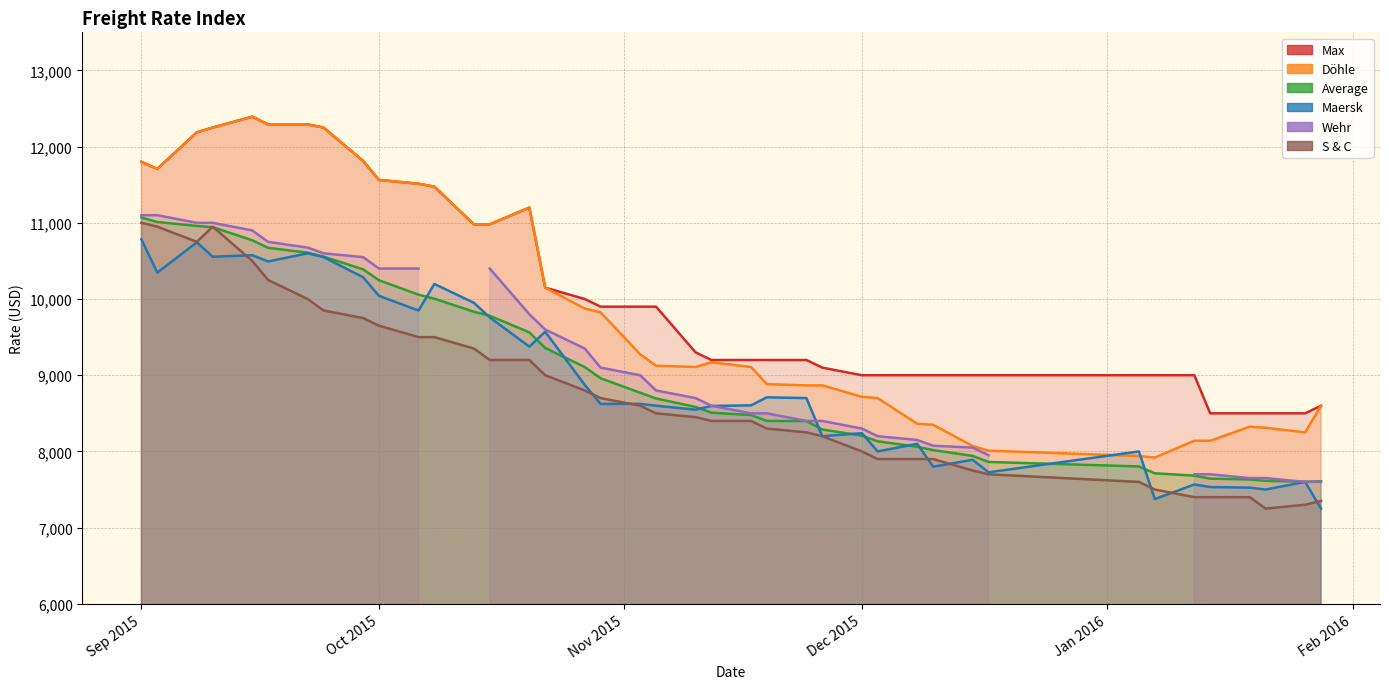

How many intersections are there between Maersk and Average?

12